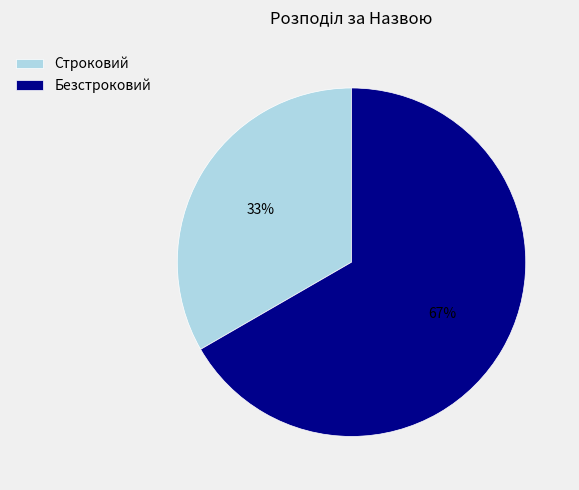

How many slices are in this pie chart?

2